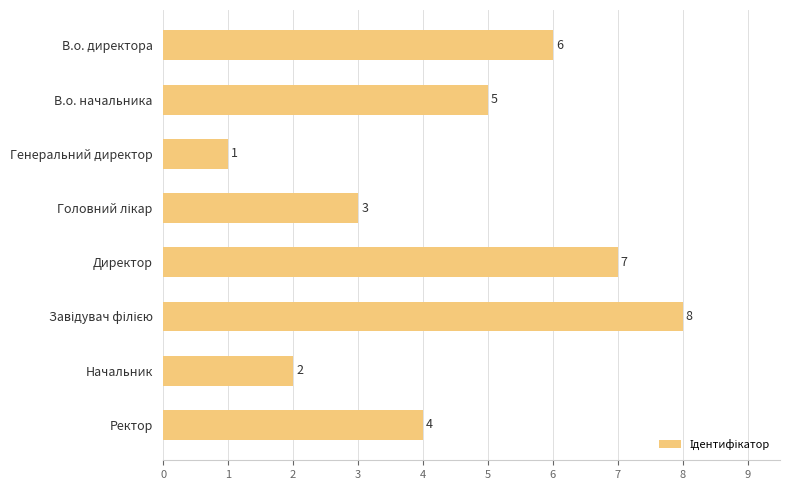

What is the greatest value displayed?

8